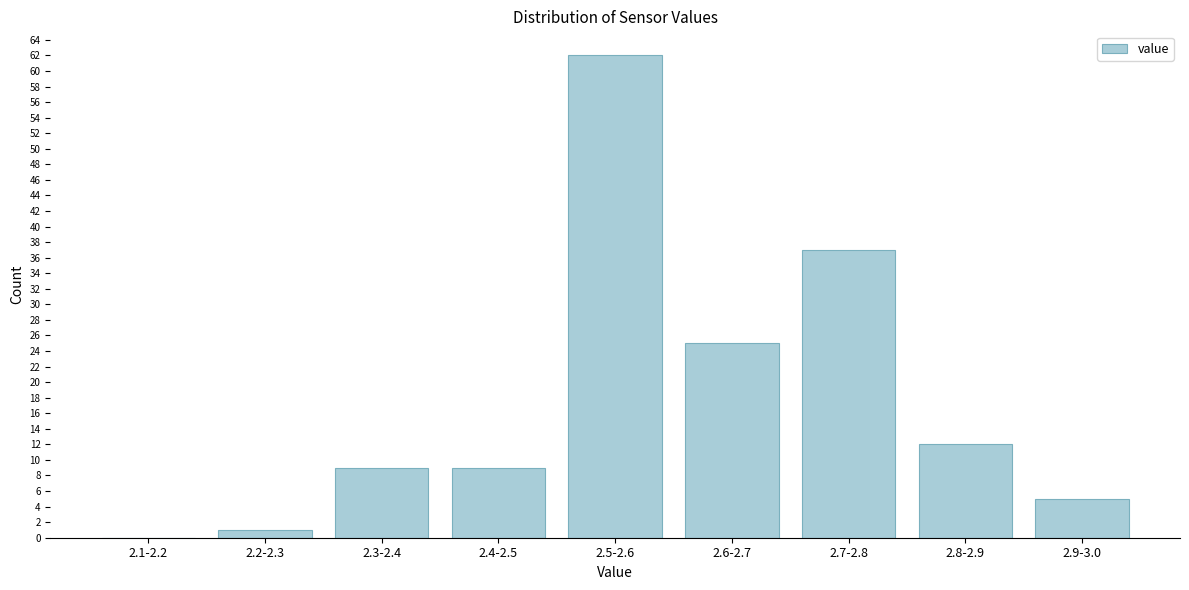

Reading left to right, transcribe all the data shown in this chart.

2.1-2.2=0	2.2-2.3=1	2.3-2.4=9	2.4-2.5=9	2.5-2.6=62	2.6-2.7=25	2.7-2.8=37	2.8-2.9=12	2.9-3.0=5